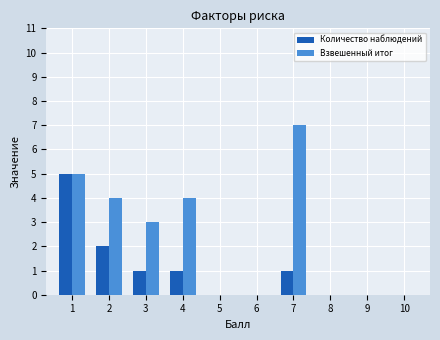

What are all the series names shown in the legend?

Количество наблюдений, Взвешенный итог